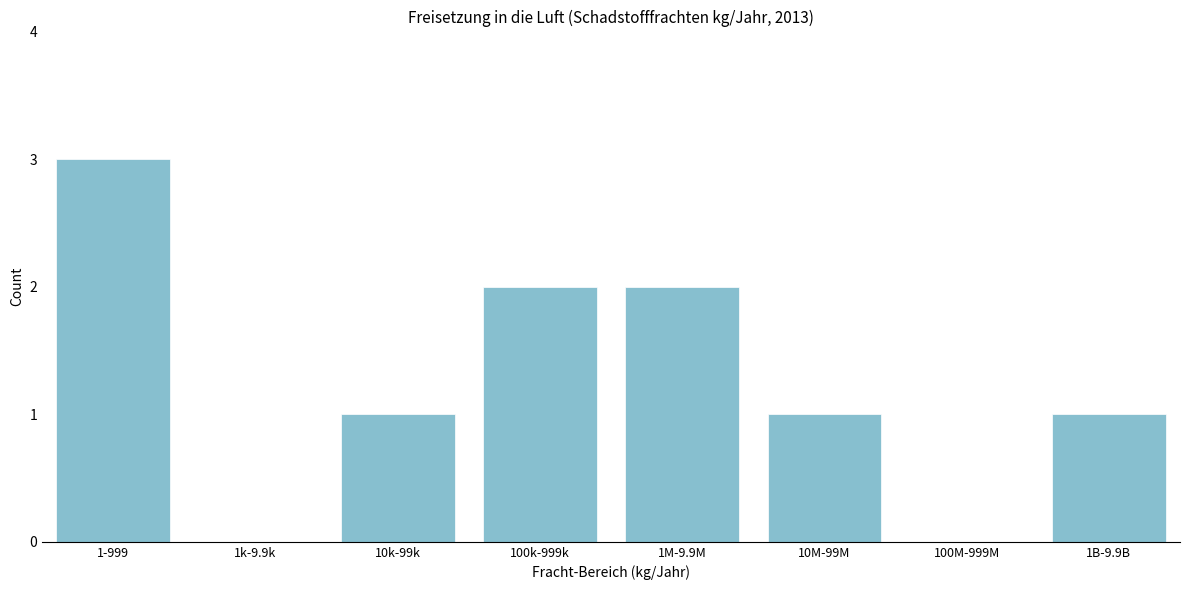

Reading right to left, what are all the values shown in this chart?

1B-9.9B=1	100M-999M=0	10M-99M=1	1M-9.9M=2	100k-999k=2	10k-99k=1	1k-9.9k=0	1-999=3